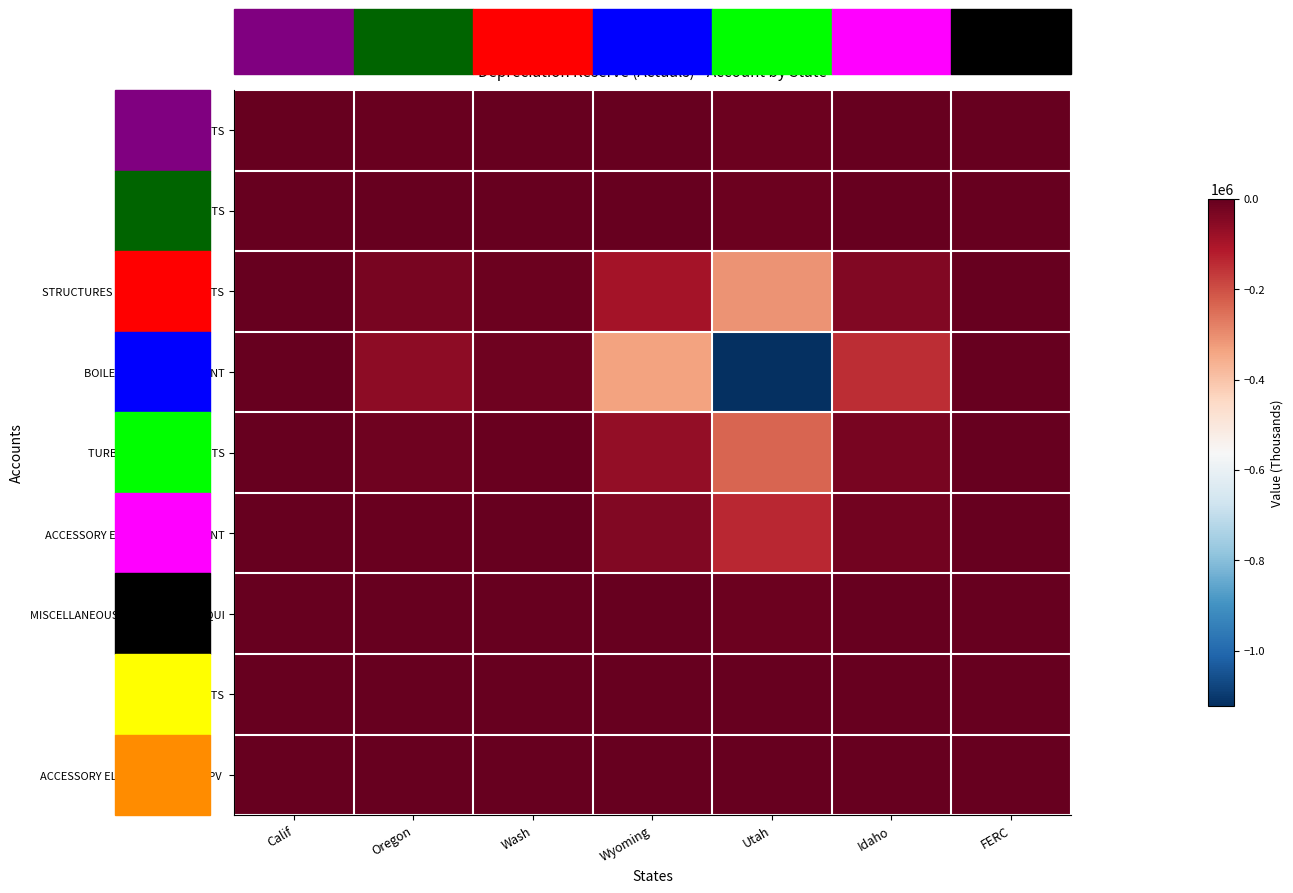

Which has a higher value, Calif or Idaho?

Calif